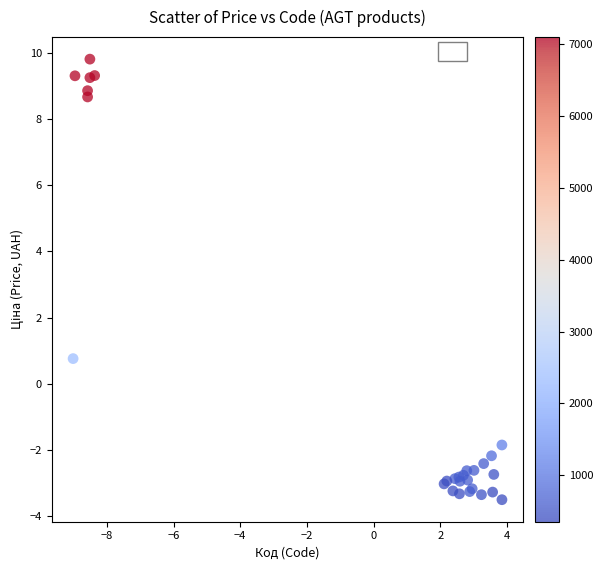

What Y value in the scatter plot is closest to 3?

0.8